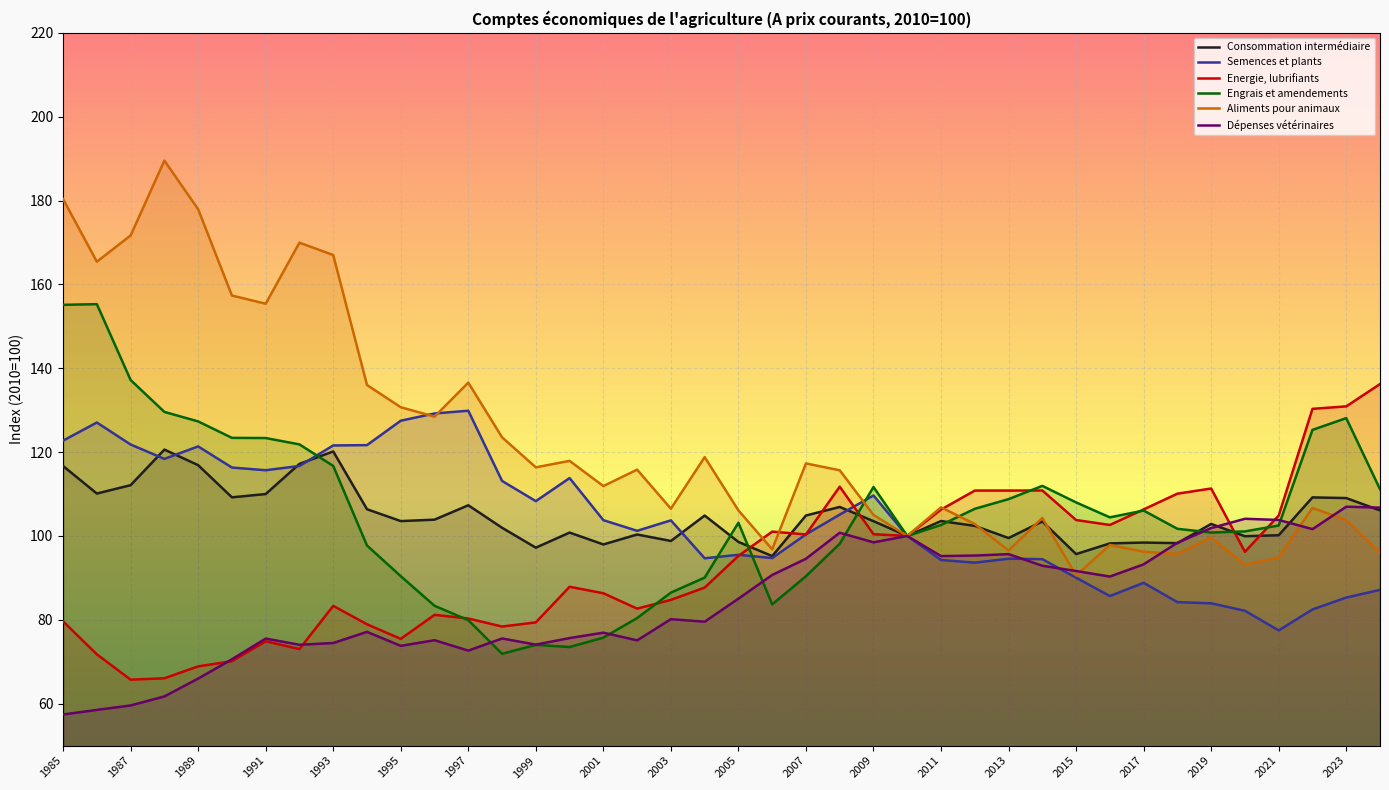

At which label does Consommation intermédiaire first exceed 103?

1985